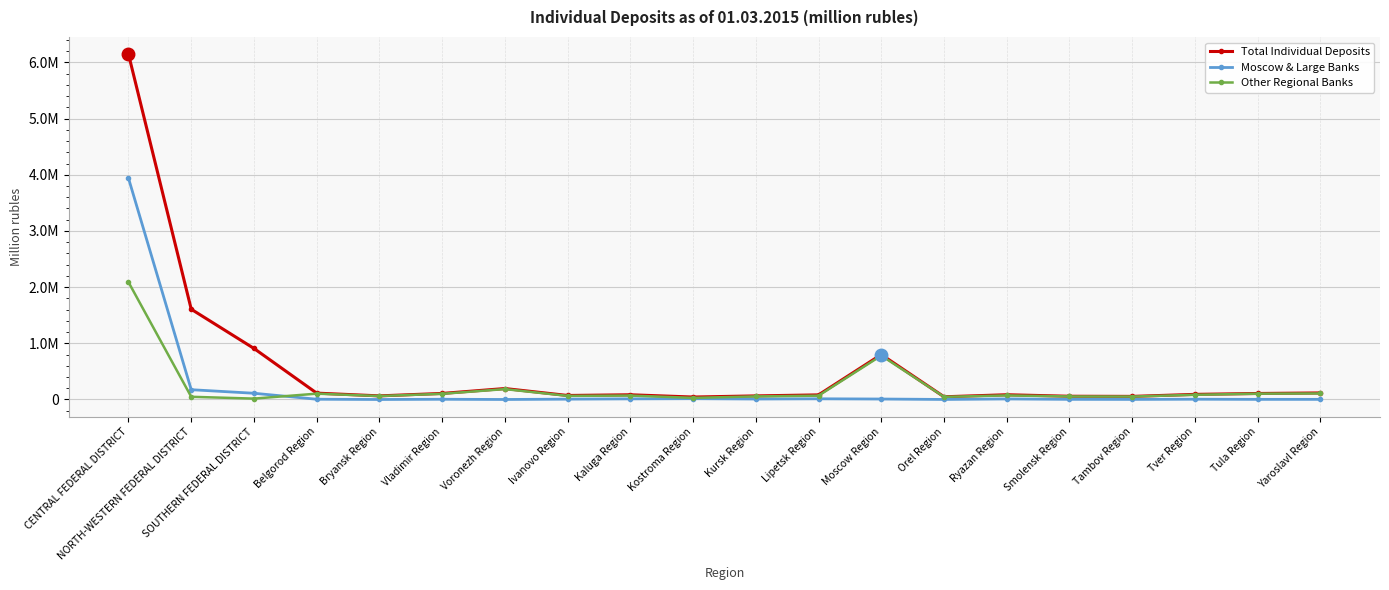

Where is Total Individual Deposits nearest to the value 3094575?

NORTH-WESTERN FEDERAL DISTRICT